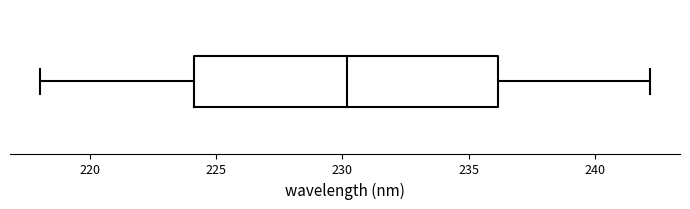

Read this box plot against the x-axis: the position of the median line, the range covered by the box, and the ends of both whiskers. The values are not printed on the chart, so give them approximately, as read against the axis.

median 230, box 224 to 236, whiskers 218 to 242